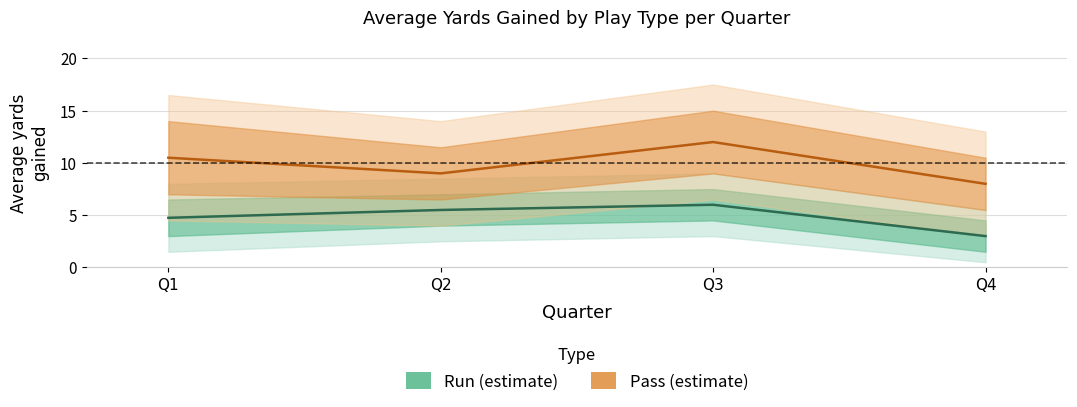

What is the smallest value displayed?

3.0